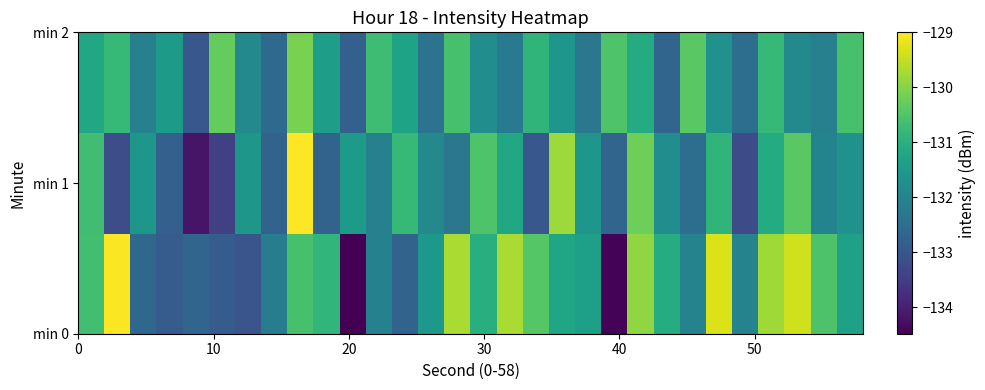

How many series are shown in this chart?

3